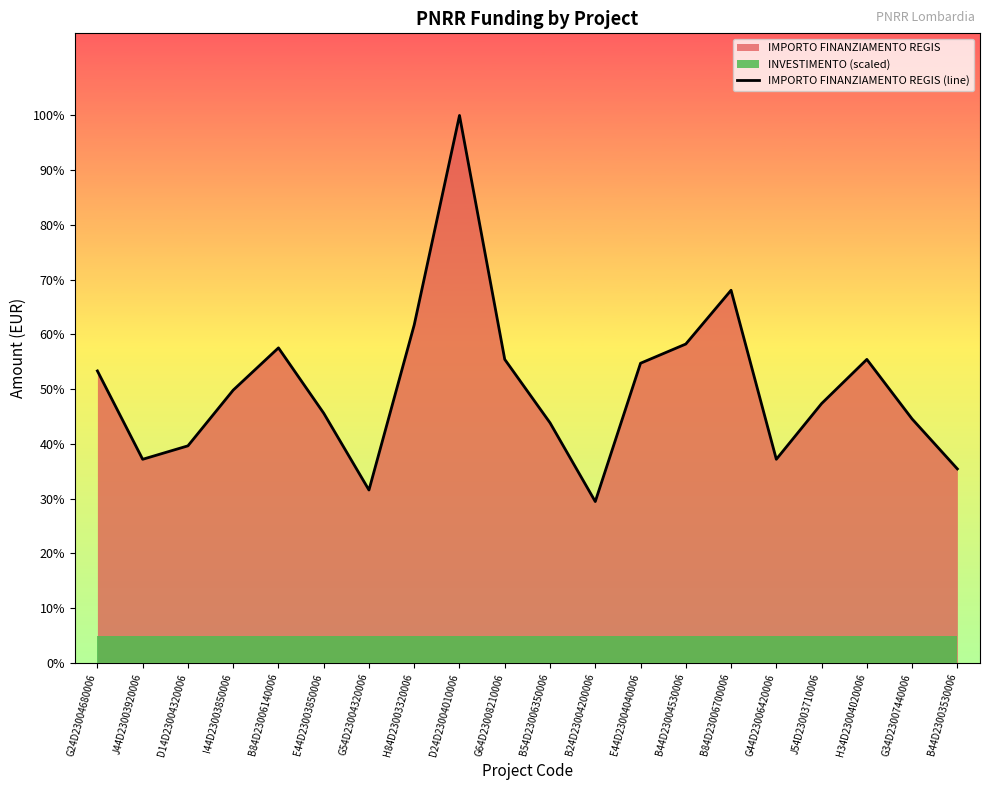

Reading left to right, extract all data points from this chart.

59706.2	41637.2	44386.8	55778.1	64419.8	51064.5	35352.3	69133.5	111949.1	62063.0	49100.5	32995.5	61277.4	65205.4	76203.9	41637.2	53028.5	62063.0	49886.1	39673.2